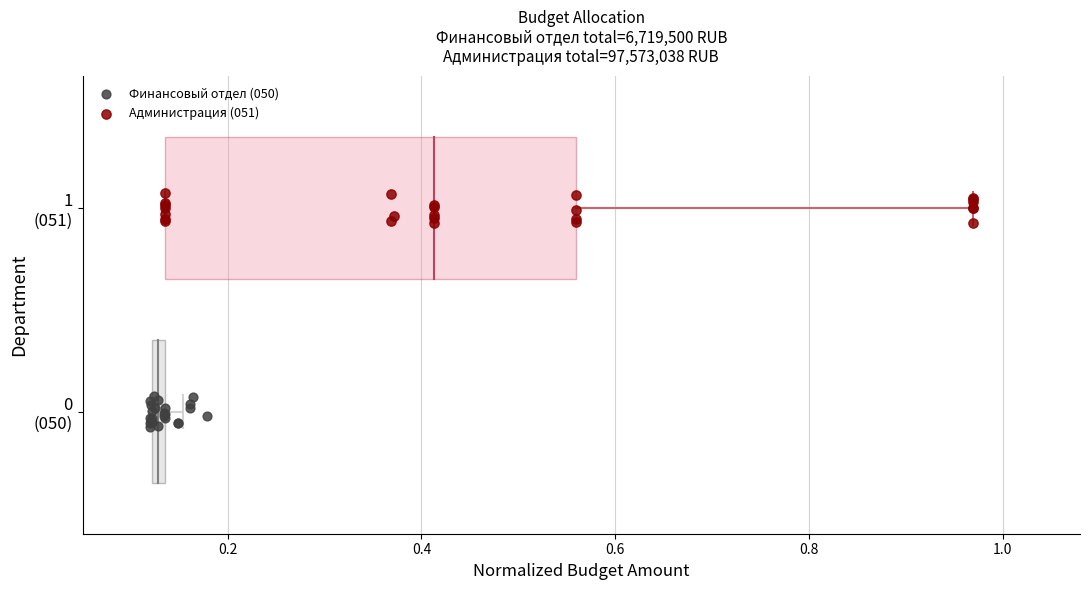

What are all the series names shown in the legend?

Финансовый отдел (050), Администрация (051)